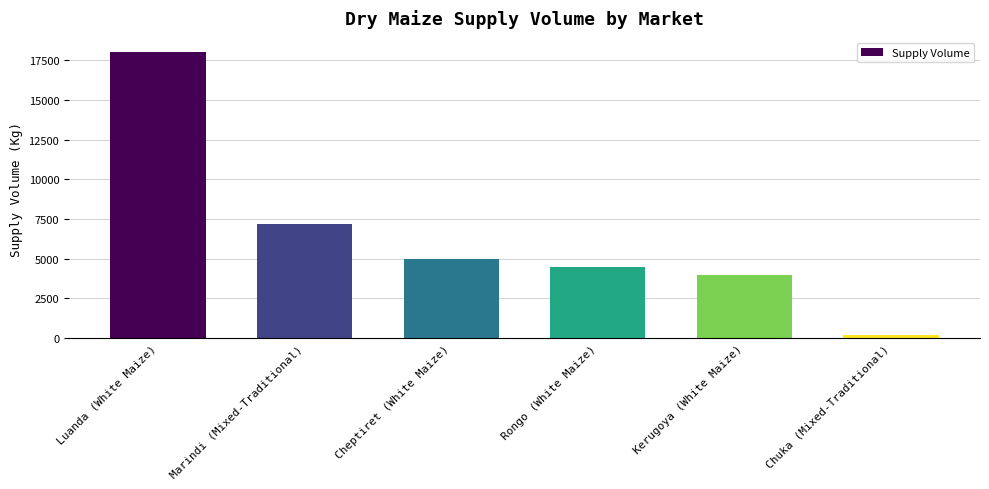

Which category has the lowest value across all series?

Chuka (Mixed-Traditional)